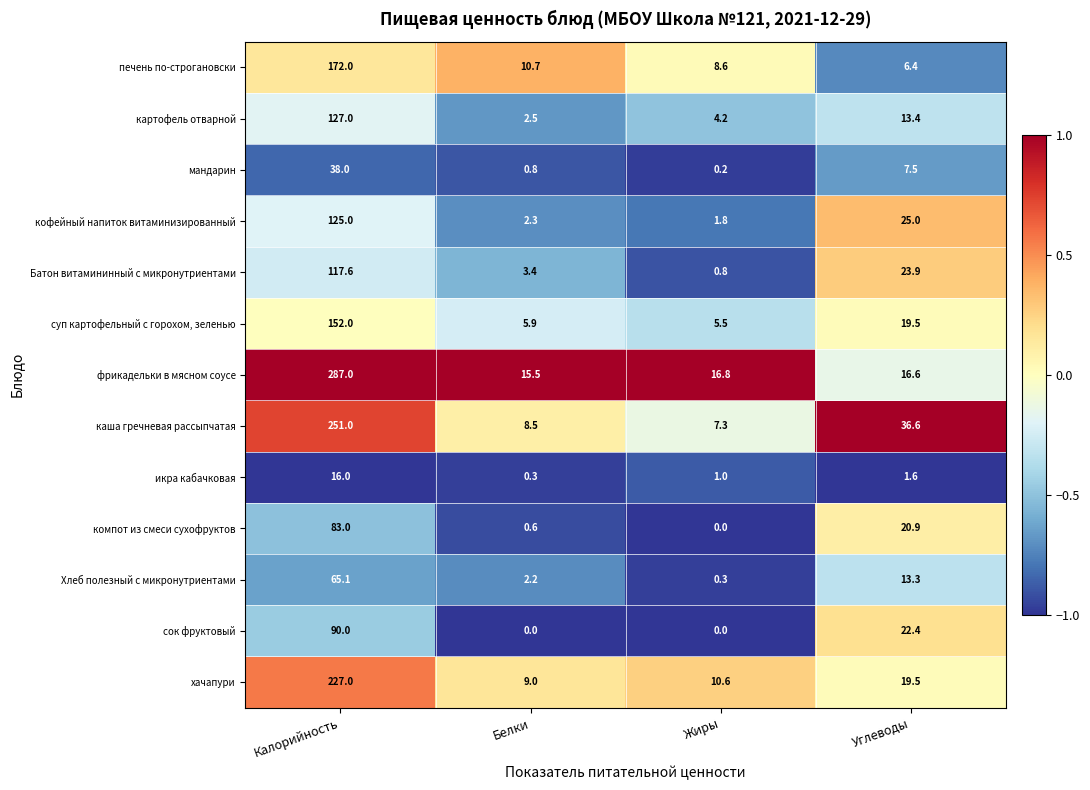

What is the sum of the Хлеб полезный с микронутриентами values at Белки and Углеводы?

15.5